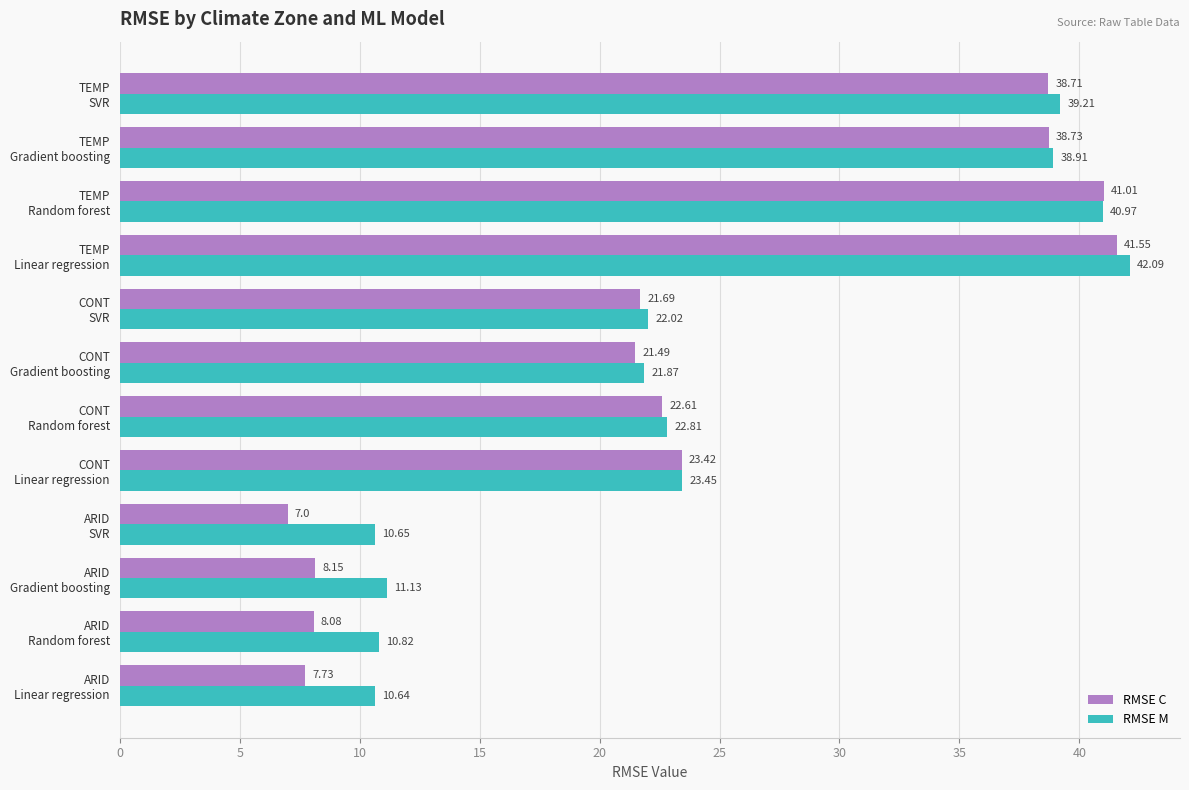

List the series in order of their overall mean, lowest first.

RMSE C, RMSE M